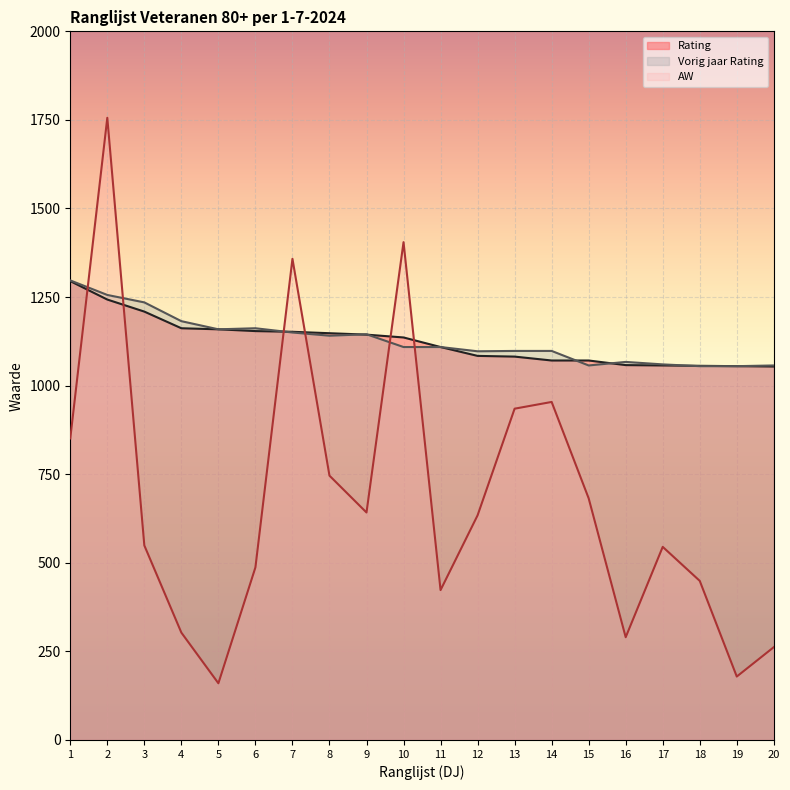

What value does the AW series have at 18, to the nearest 50?

450